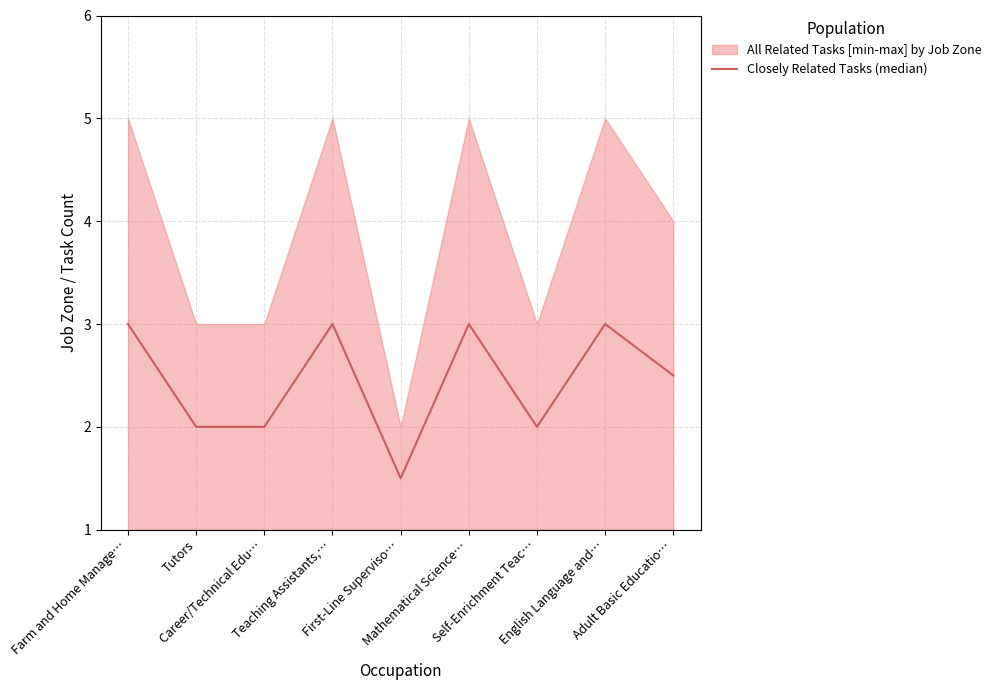

Where does the data first go above 2?

Farm and Home Manage…